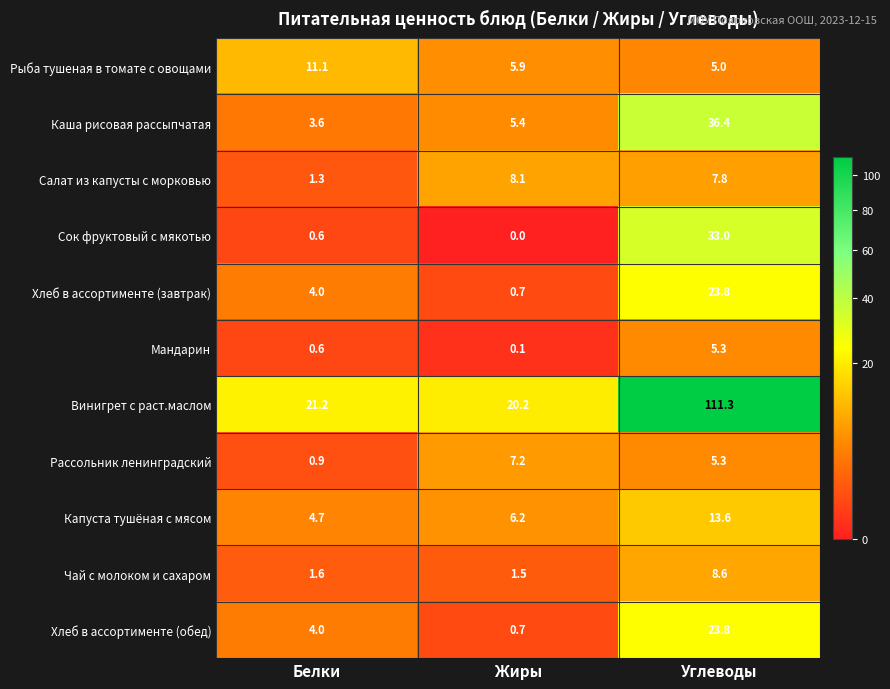

What value does the Хлеб в ассортименте (завтрак) series have at Белки?

4.0